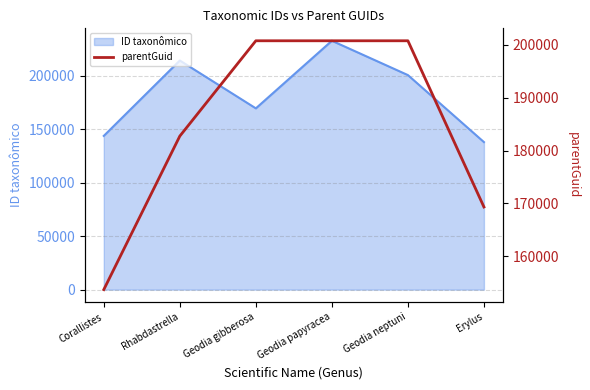

At which label is ID taxonômico closest to 185140?

Geodia neptuni